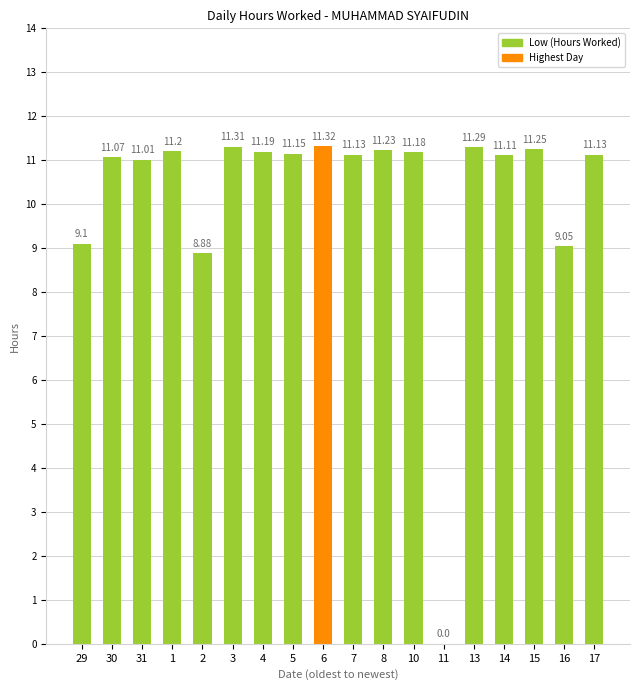

What is the change in value from 15 to 16?

-2.2